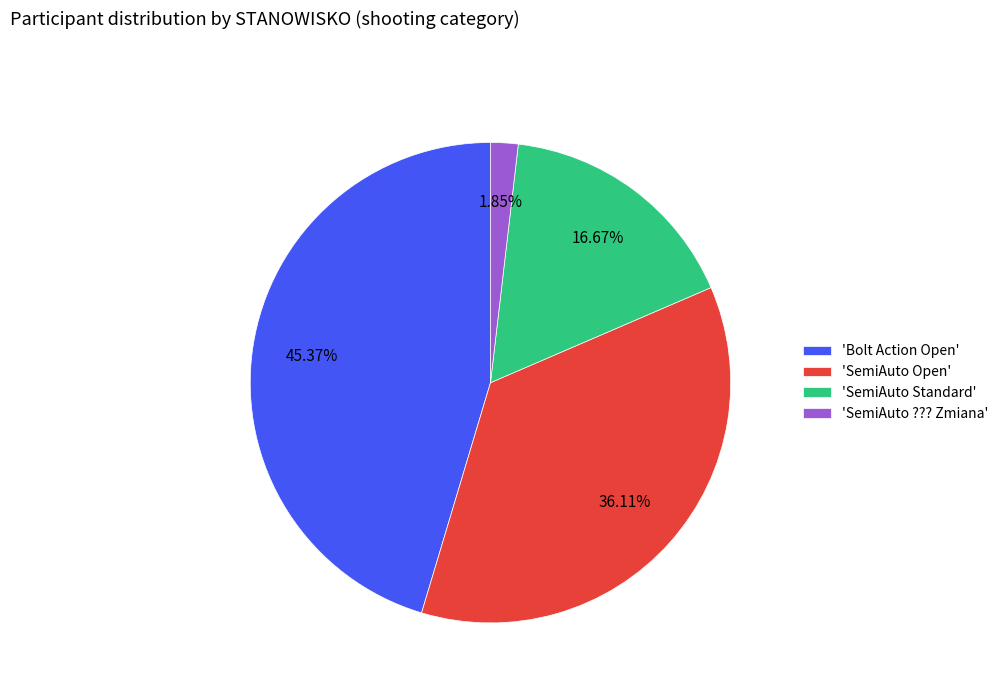

How many segments does this pie chart have?

4